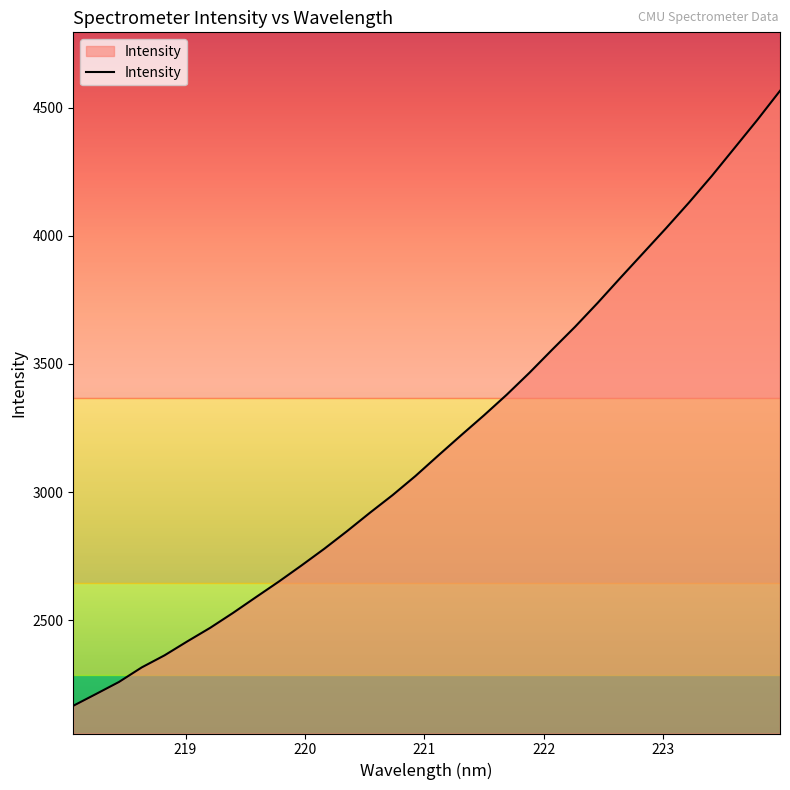

What is the value of the 14th point from the left?

2918.9